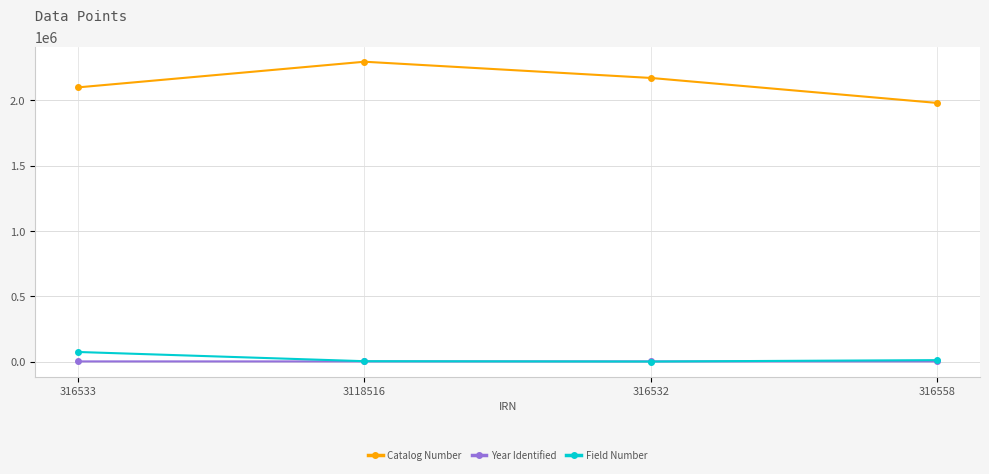

What value does the Year Identified series have at 3118516?

1996